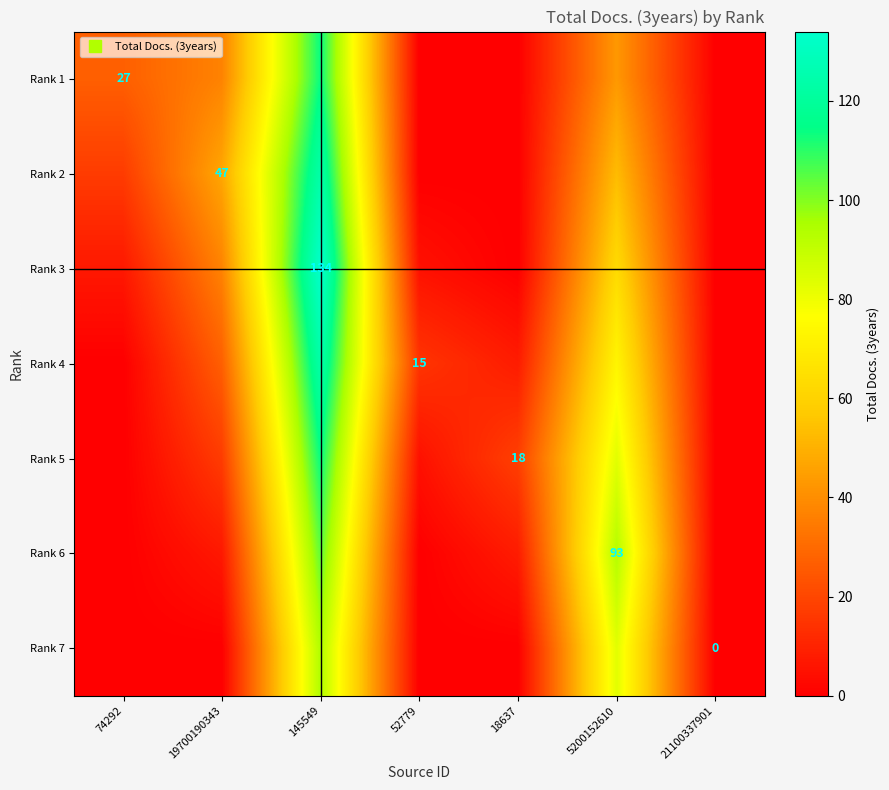

List the series in order of their peak value, lowest first.

Rank 7, Rank 6, Rank 1, Rank 5, Rank 2, Rank 4, Rank 3